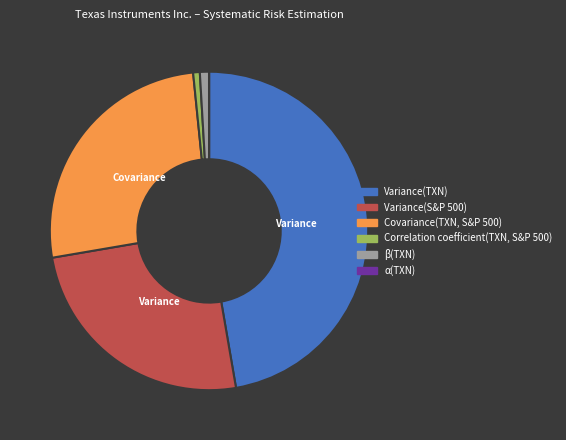

Is there a majority slice in this chart?

No